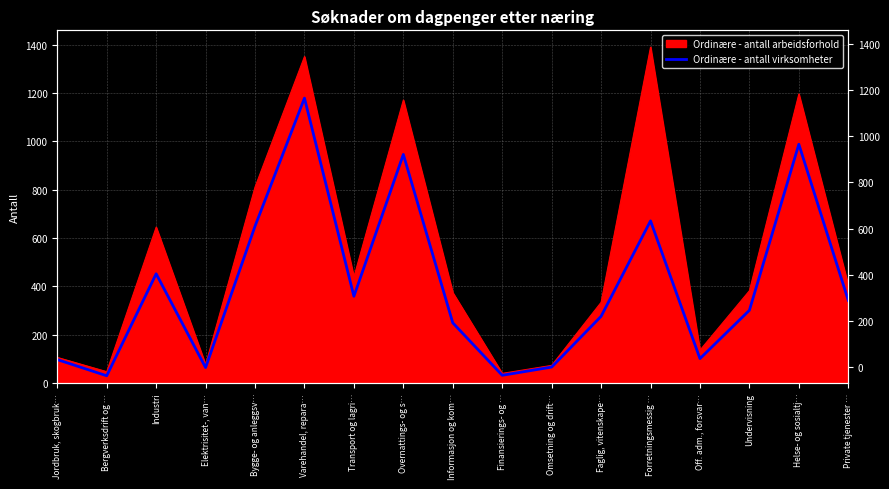

Does the chart have visible grid lines?

Yes